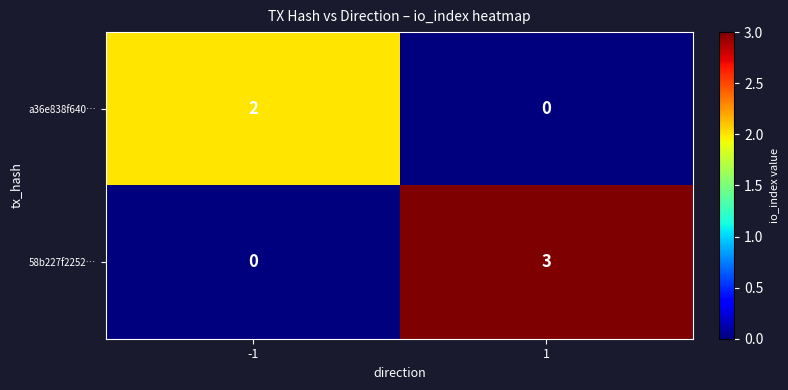

What is the difference between the highest and lowest values at 1?

3